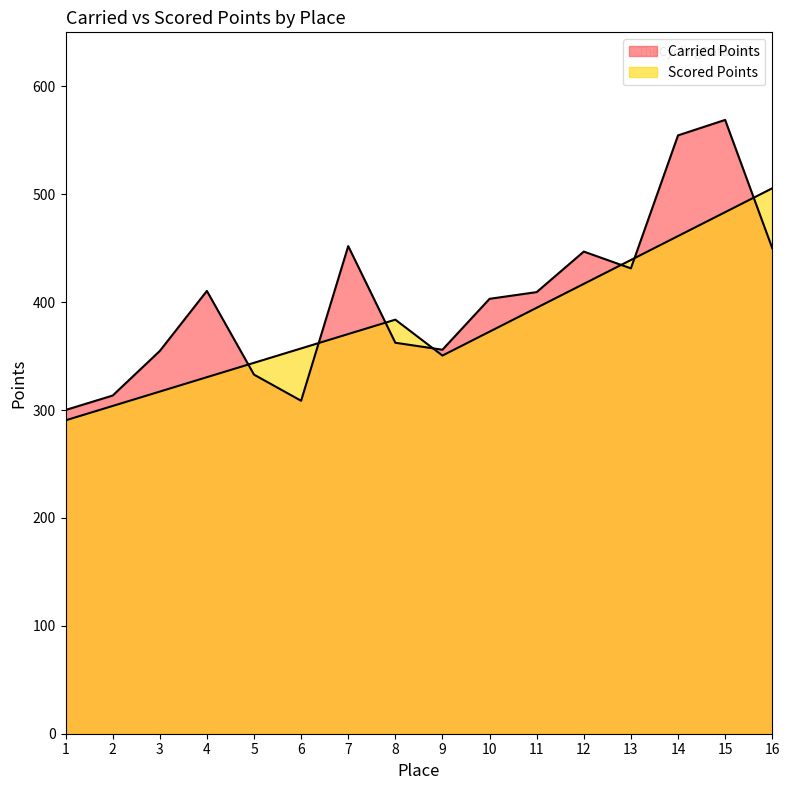

Rank the categories by Scored Points value from lowest to highest.

1, 2, 3, 4, 5, 9, 6, 7, 10, 8, 11, 12, 13, 14, 15, 16